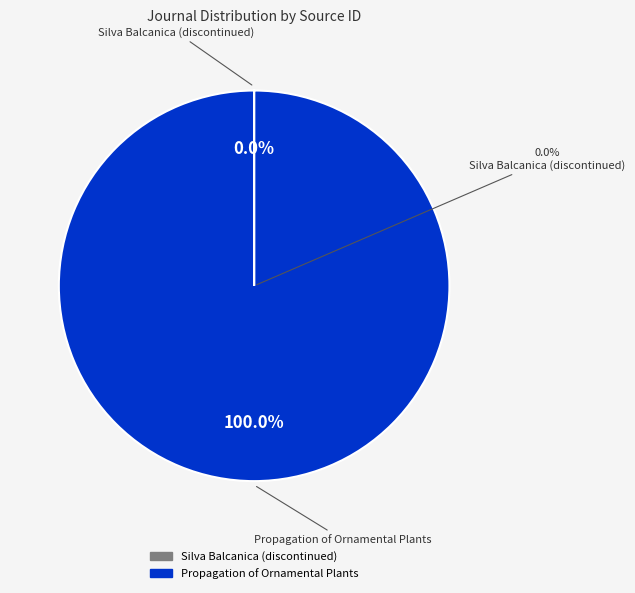

How many slices are in this pie chart?

2